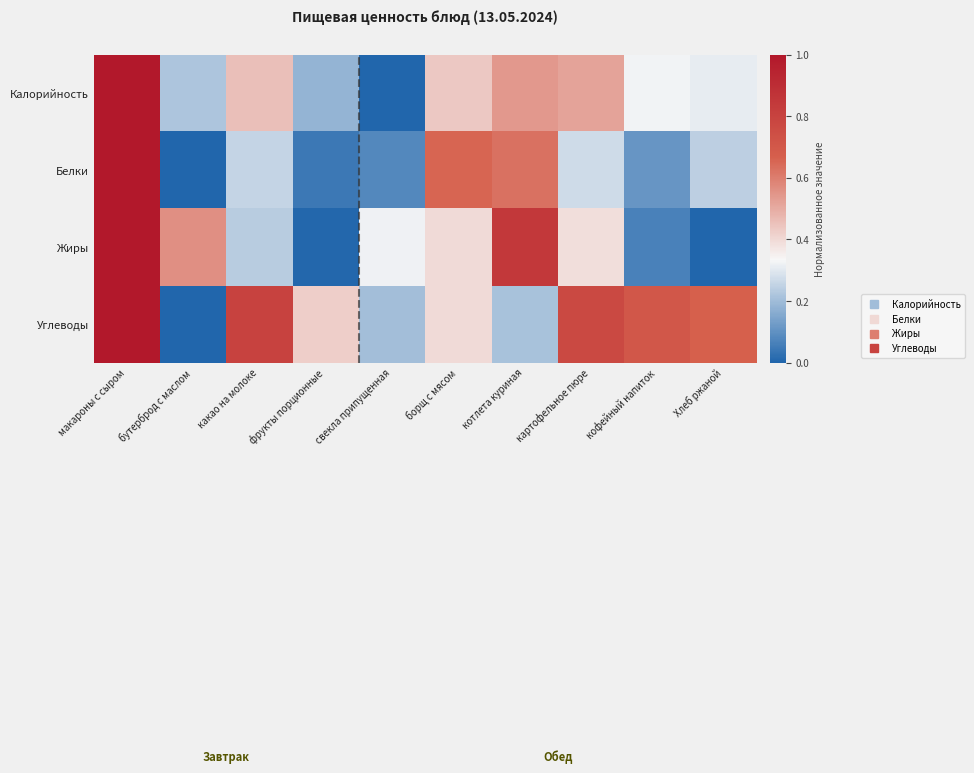

Rank the series by their maximum value, from lowest to highest.

Калорийность, Белки, Жиры, Углеводы